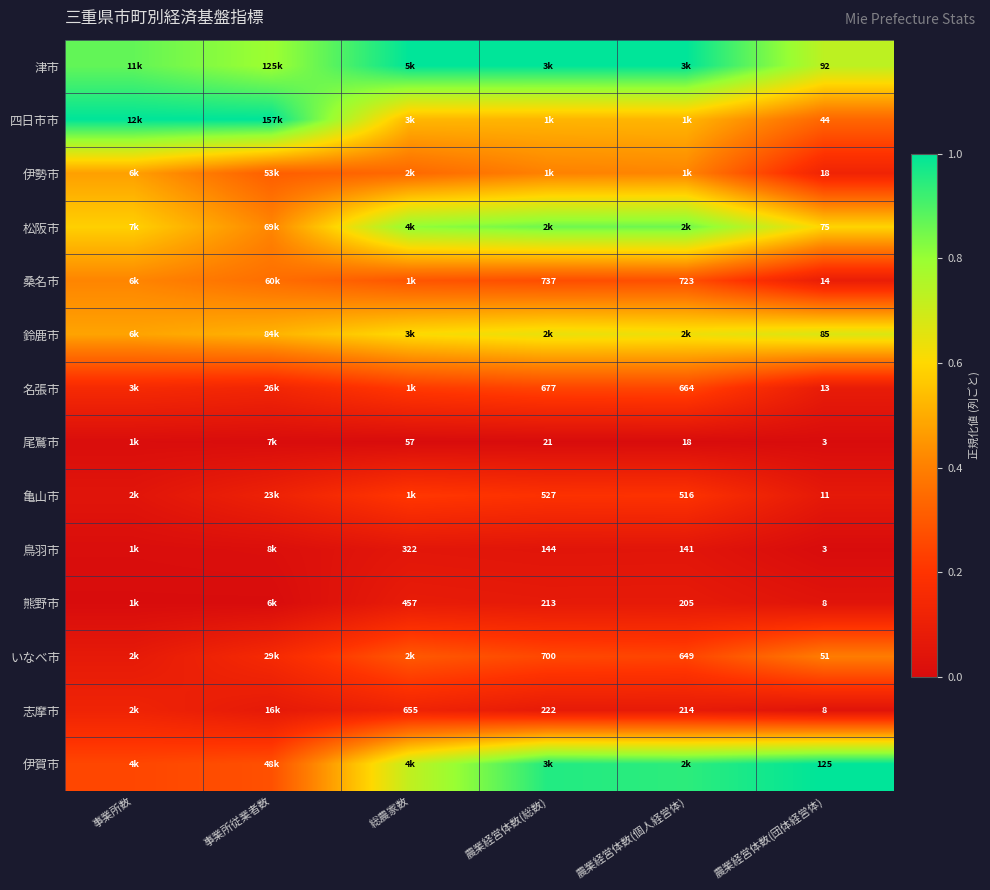

What is the approximate value of 津市 at 事業所数?

0.9